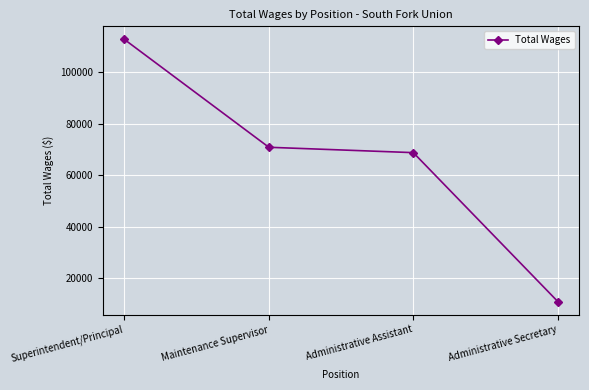

What is the difference between the maximum and minimum values?

101931